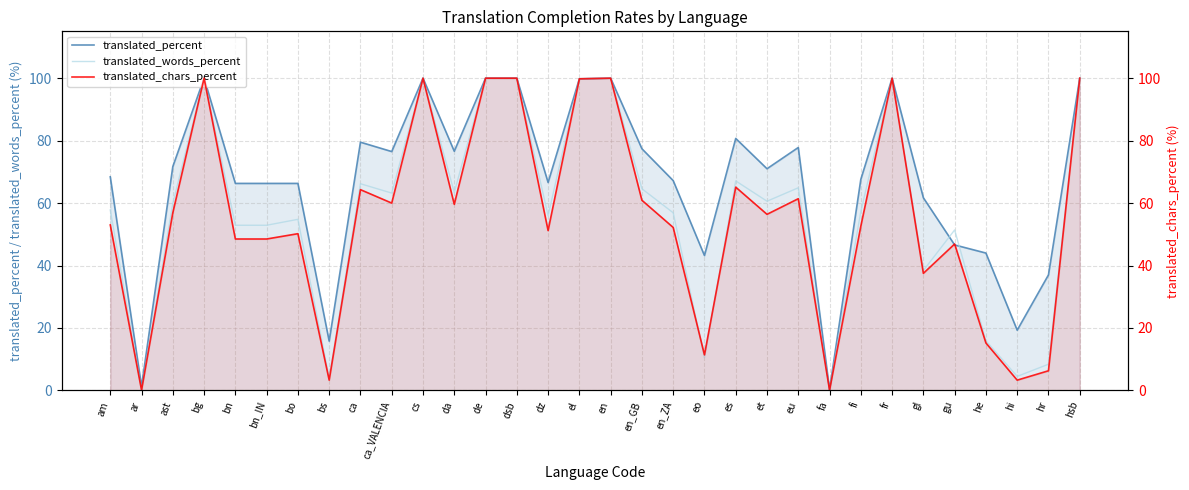

Rank the series by their average value, from highest to lowest.

translated_percent, translated_words_percent, translated_chars_percent